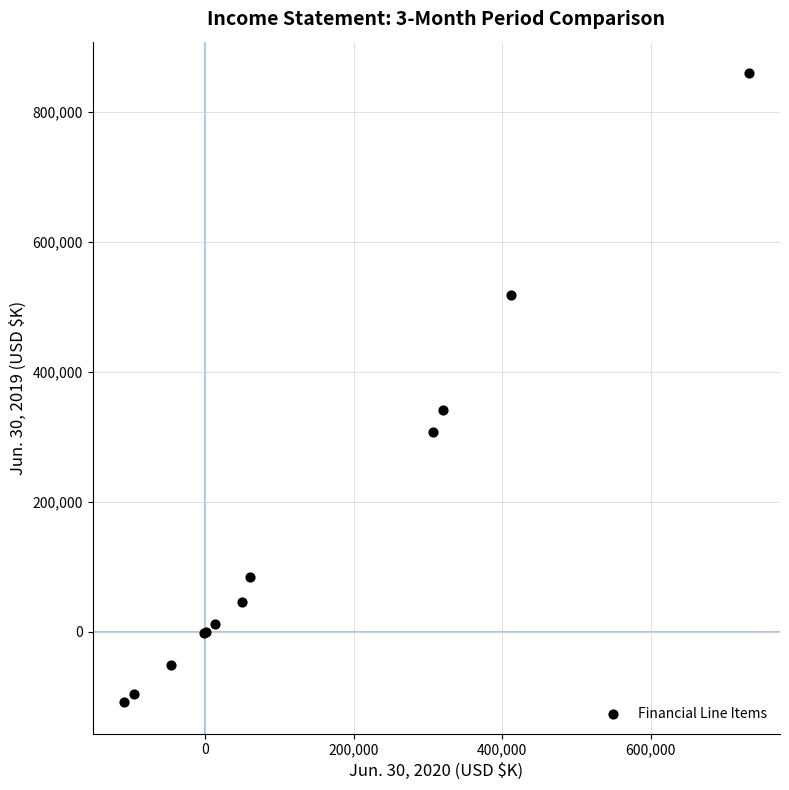

What Y value in the scatter plot is closest to 376038?

341384